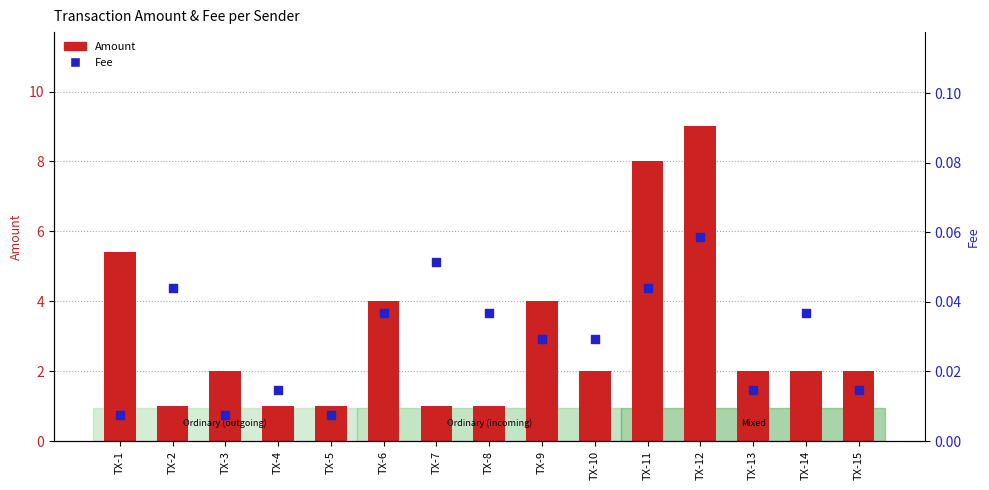

Which series reaches the maximum Y coordinate?

Amount